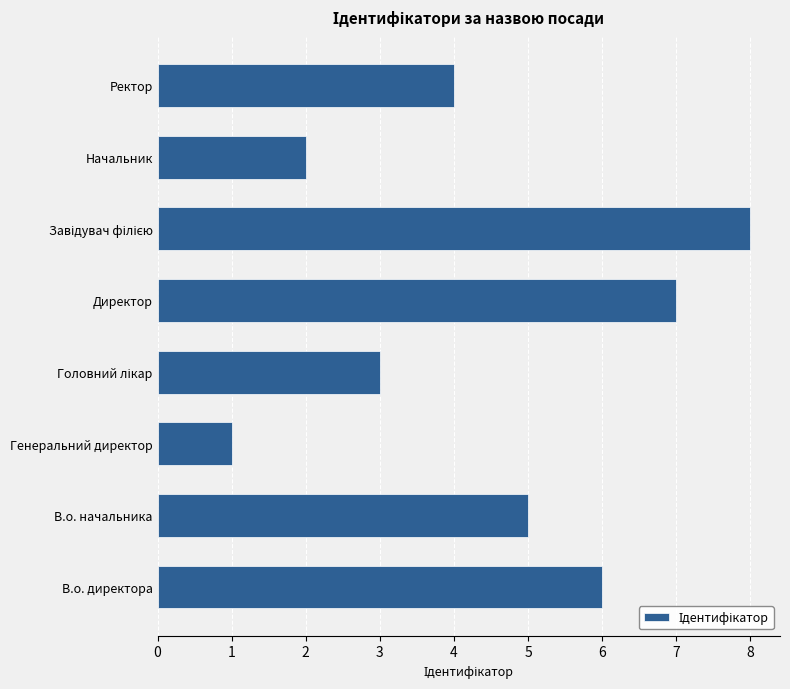

Reading bottom to top, list all the values displayed in this chart.

6	5	1	3	7	8	2	4